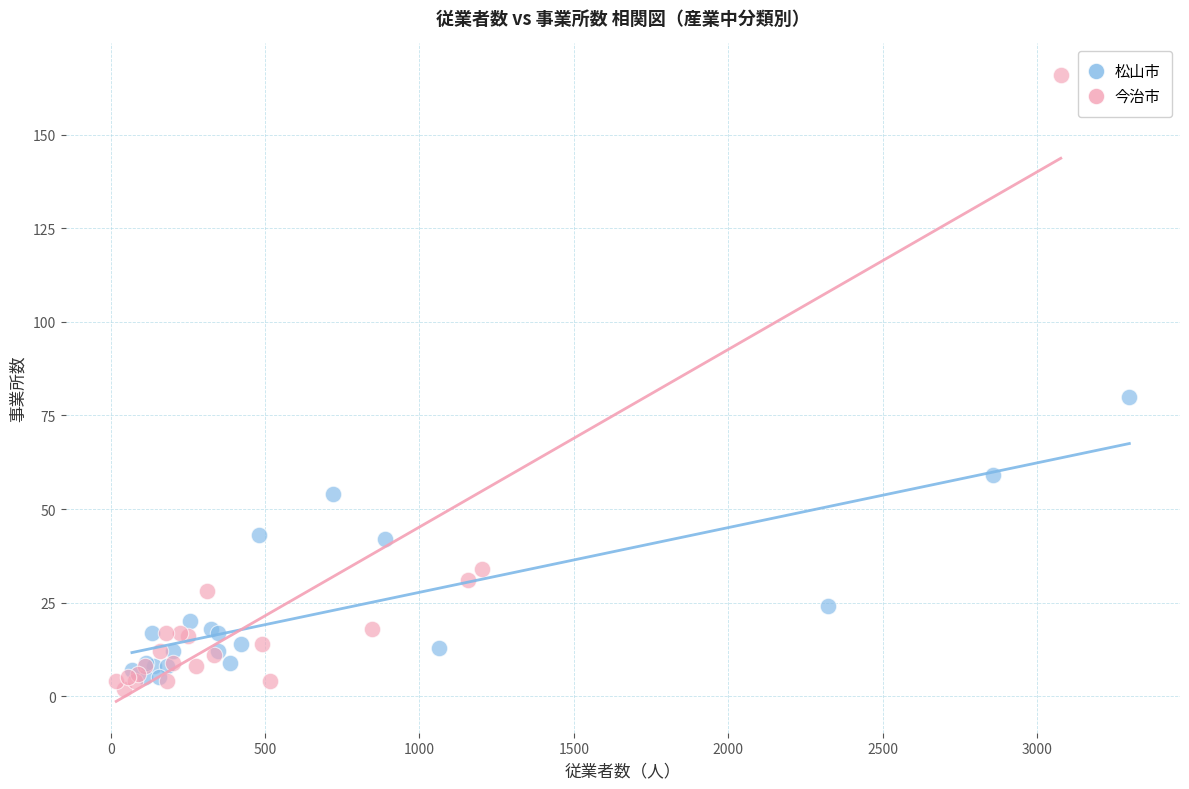

Which series has the widest spread of Y values?

今治市